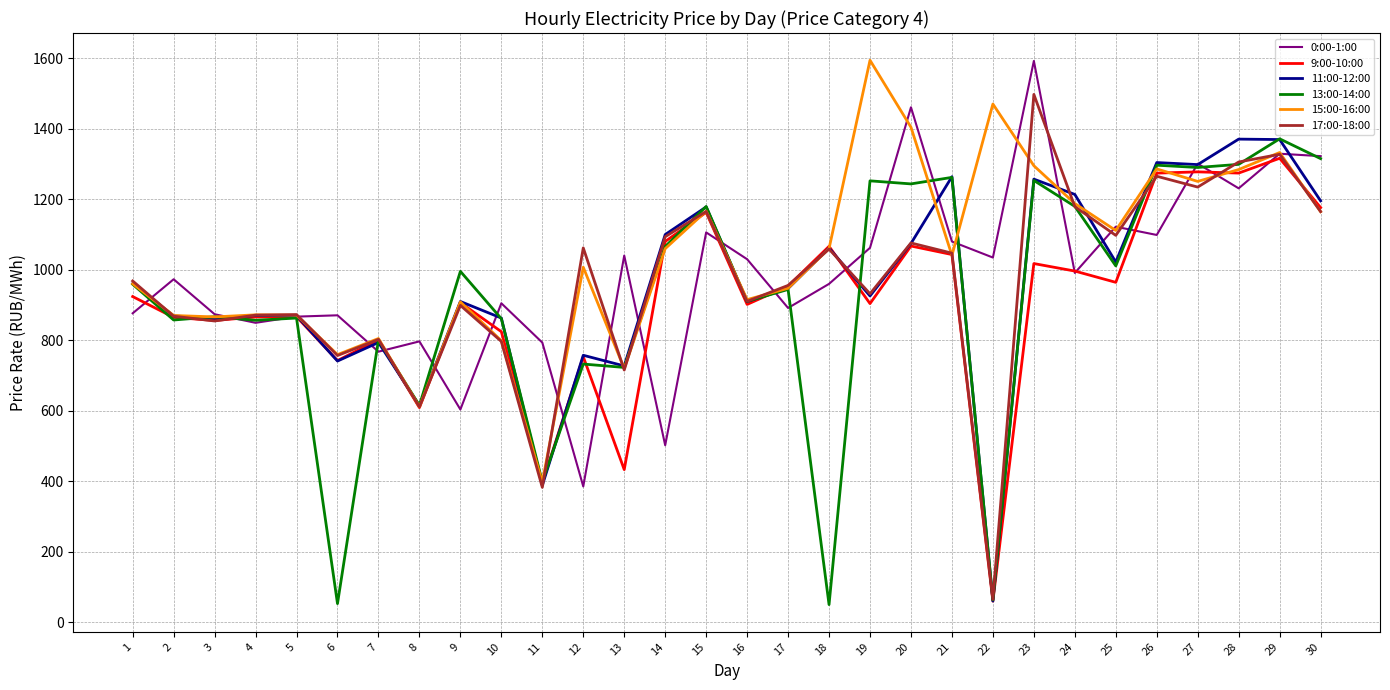

Is the value of 0:00-1:00 at 23 greater than the value of 9:00-10:00 at 16?

Yes